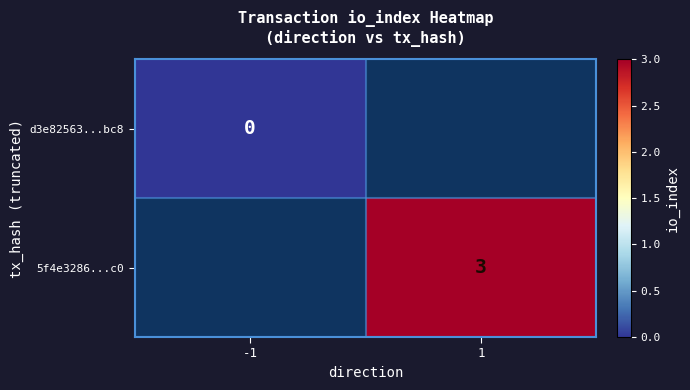

The value of 5f4e3286...c0 at 1 is 1. True or false?

False